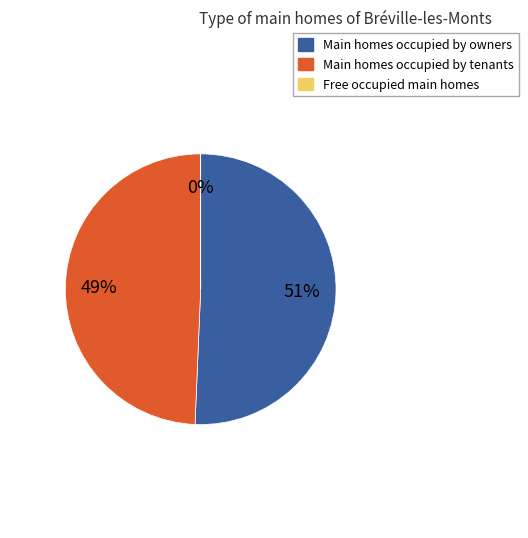

To the nearest percent, what is the difference between the largest and smallest slice percentages?

51%